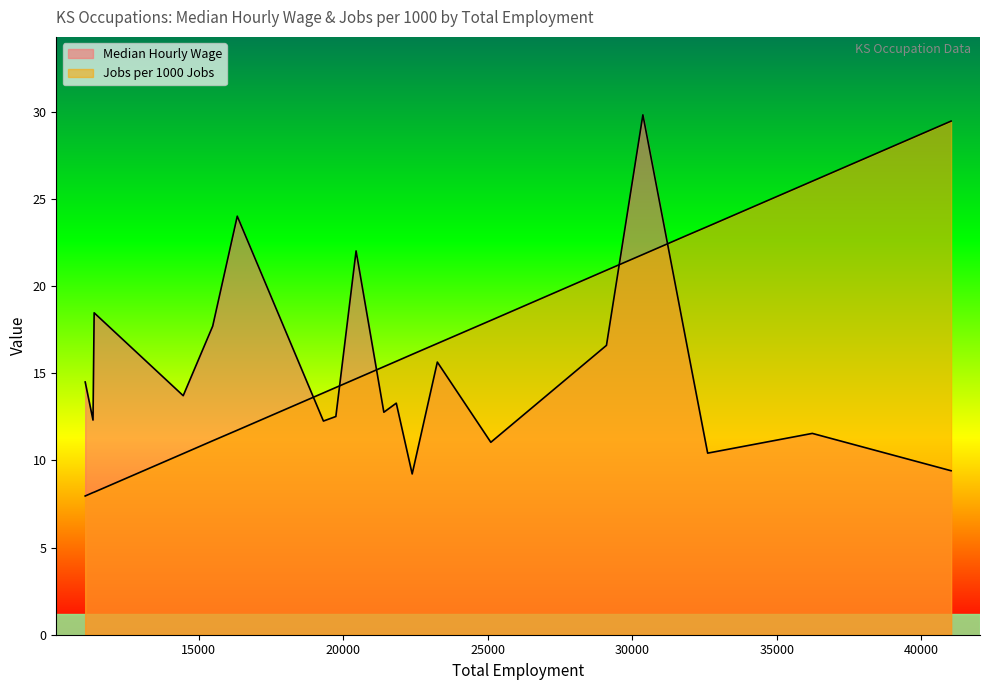

How many lines are shown in the chart?

2